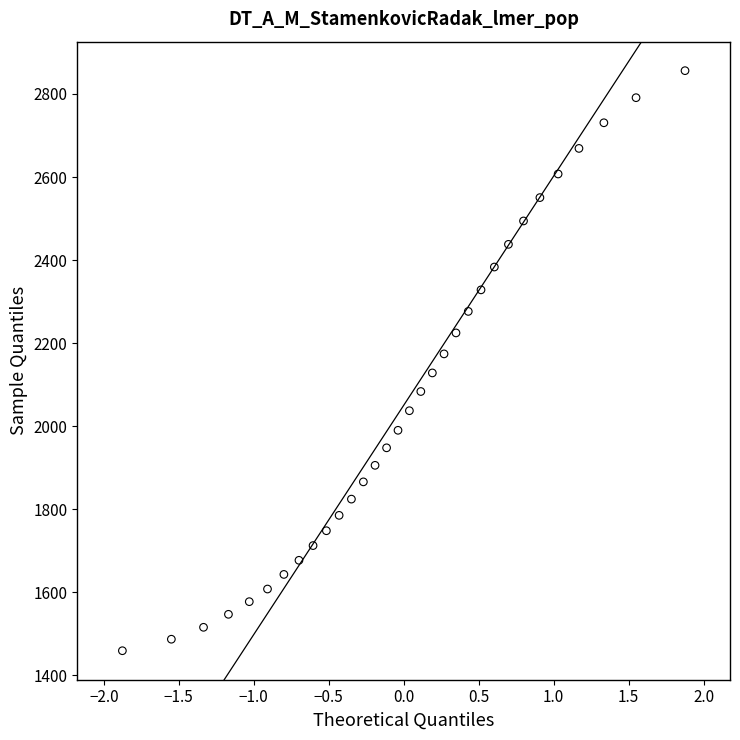

What is the range of X values (max minus min)?

3.8